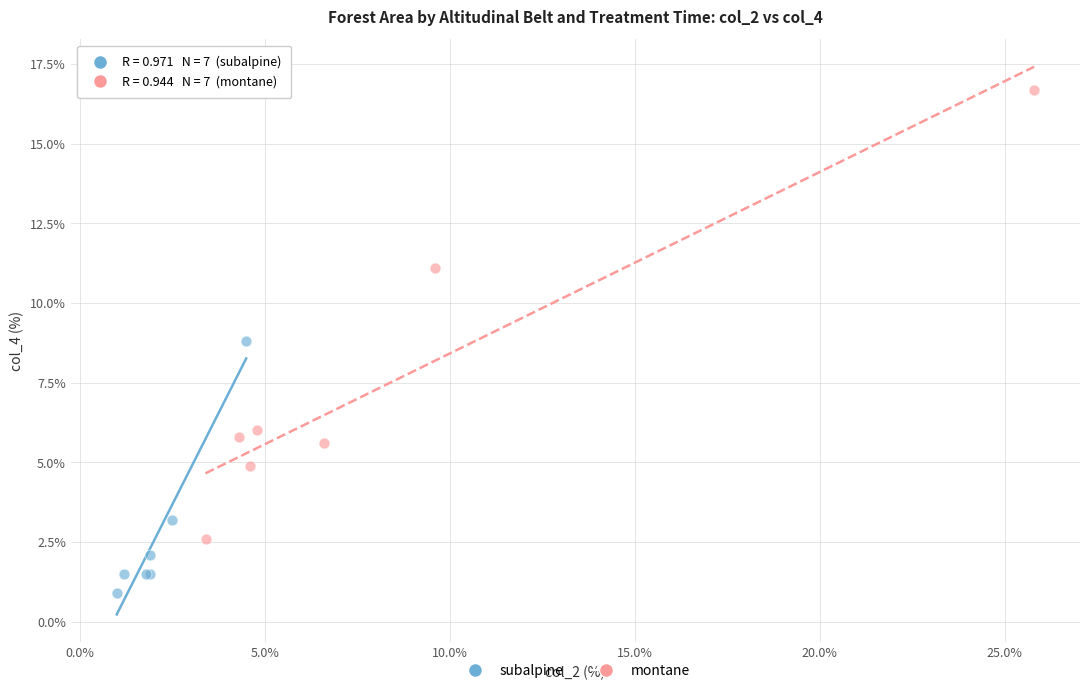

Which series contains the lowest Y value?

subalpine